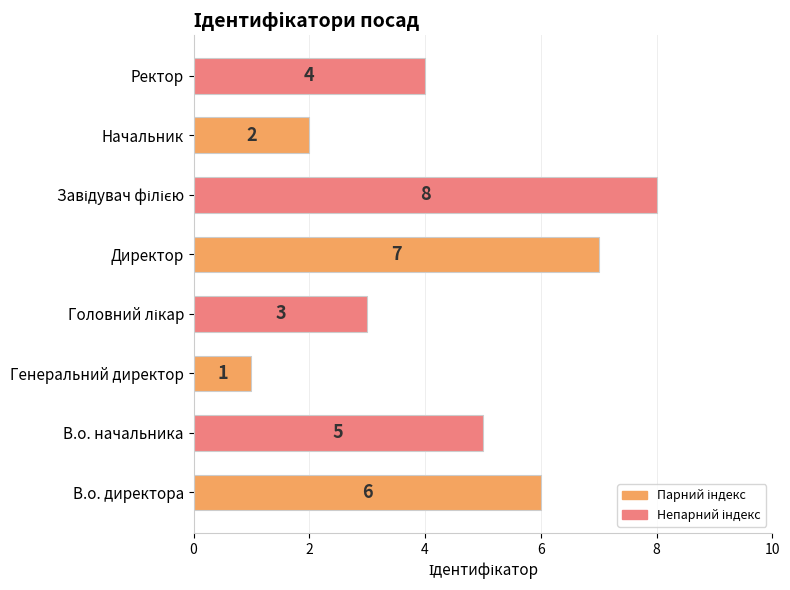

What is the difference between the maximum and minimum values?

7